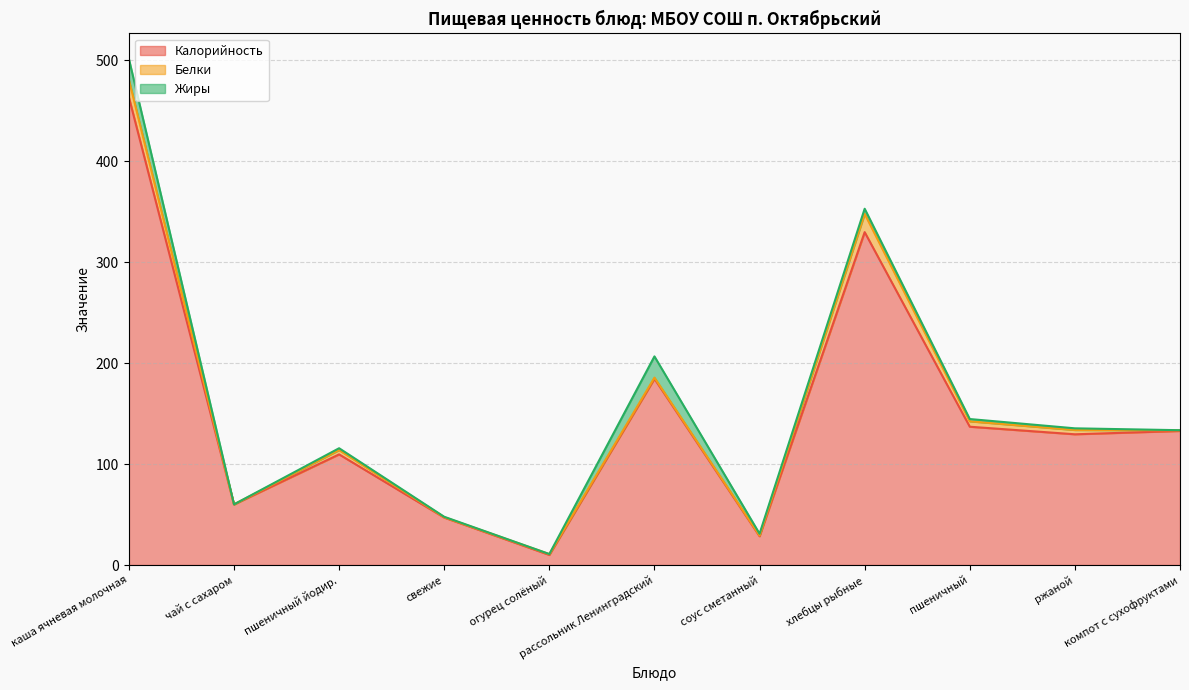

Where is the first local maximum for Калорийность?

пшеничный йодир.